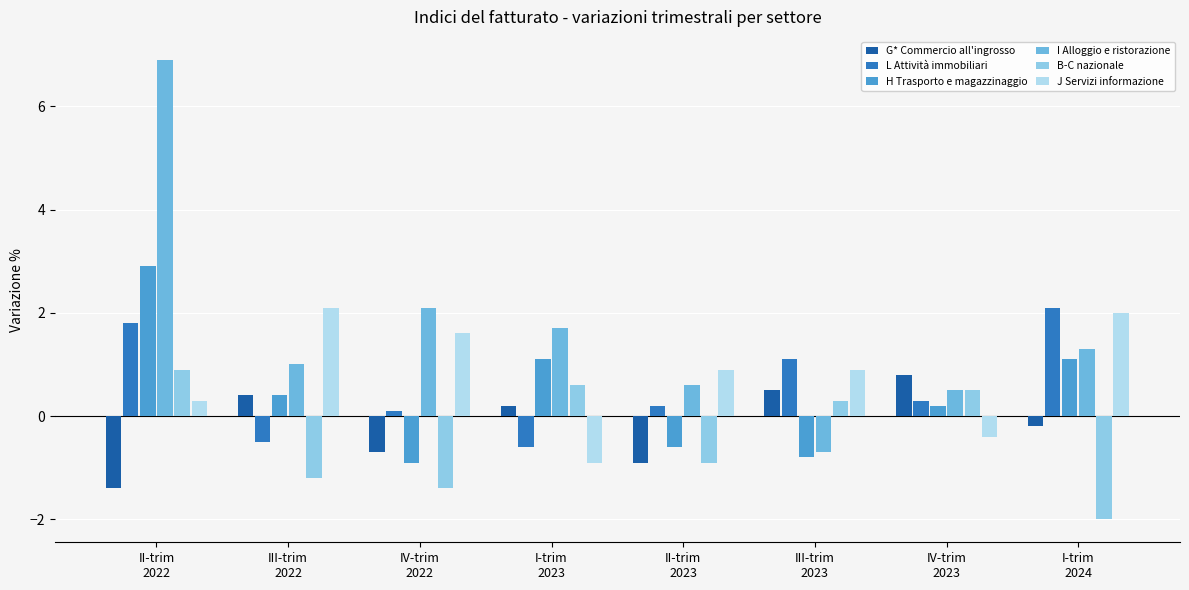

What is the average value of the I Alloggio e ristorazione series?

1.7